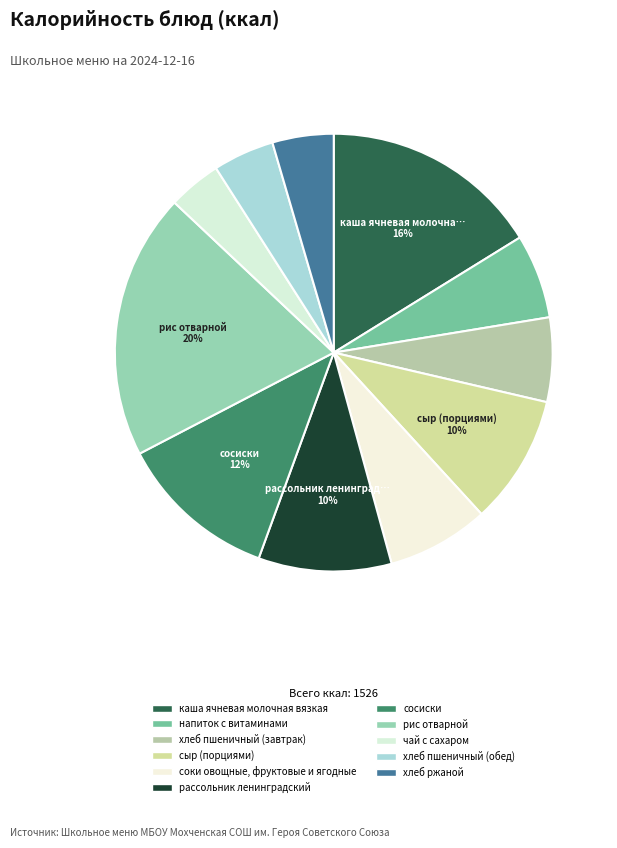

How many slices are in this pie chart?

11